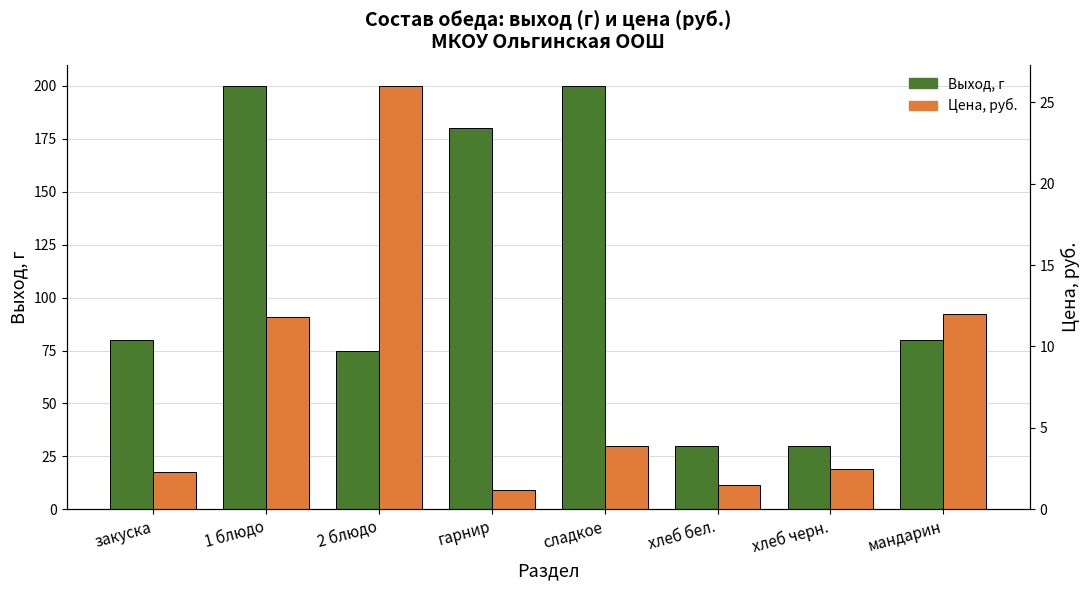

What are all the series names shown in the legend?

Выход, г, Цена, руб.